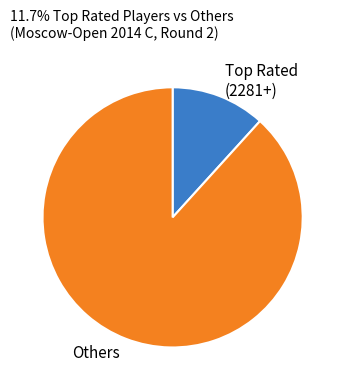

Which slice is the largest?

Others